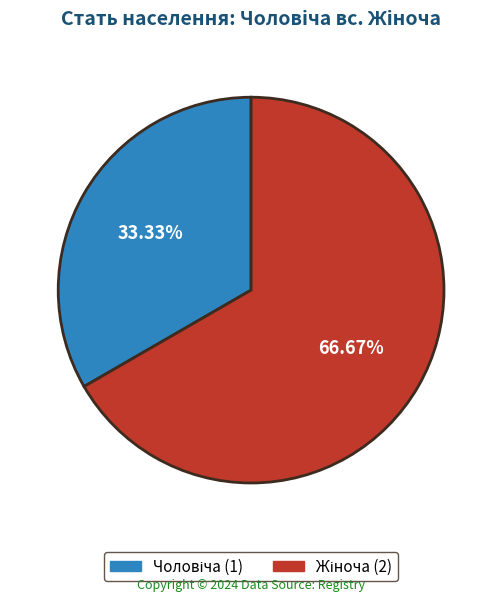

Is there a majority slice in this chart?

Yes